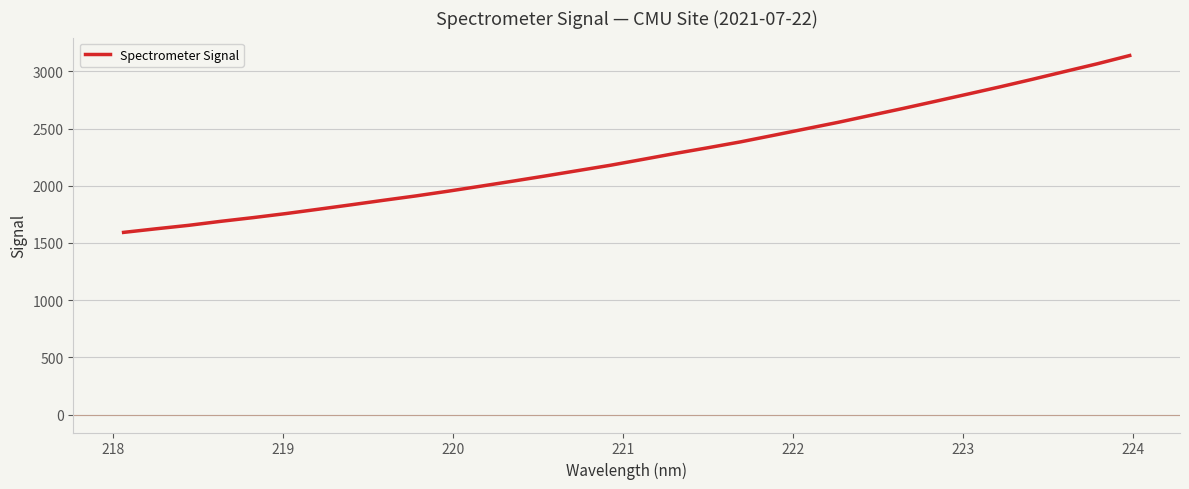

What is the difference between the maximum and minimum values?

1546.3